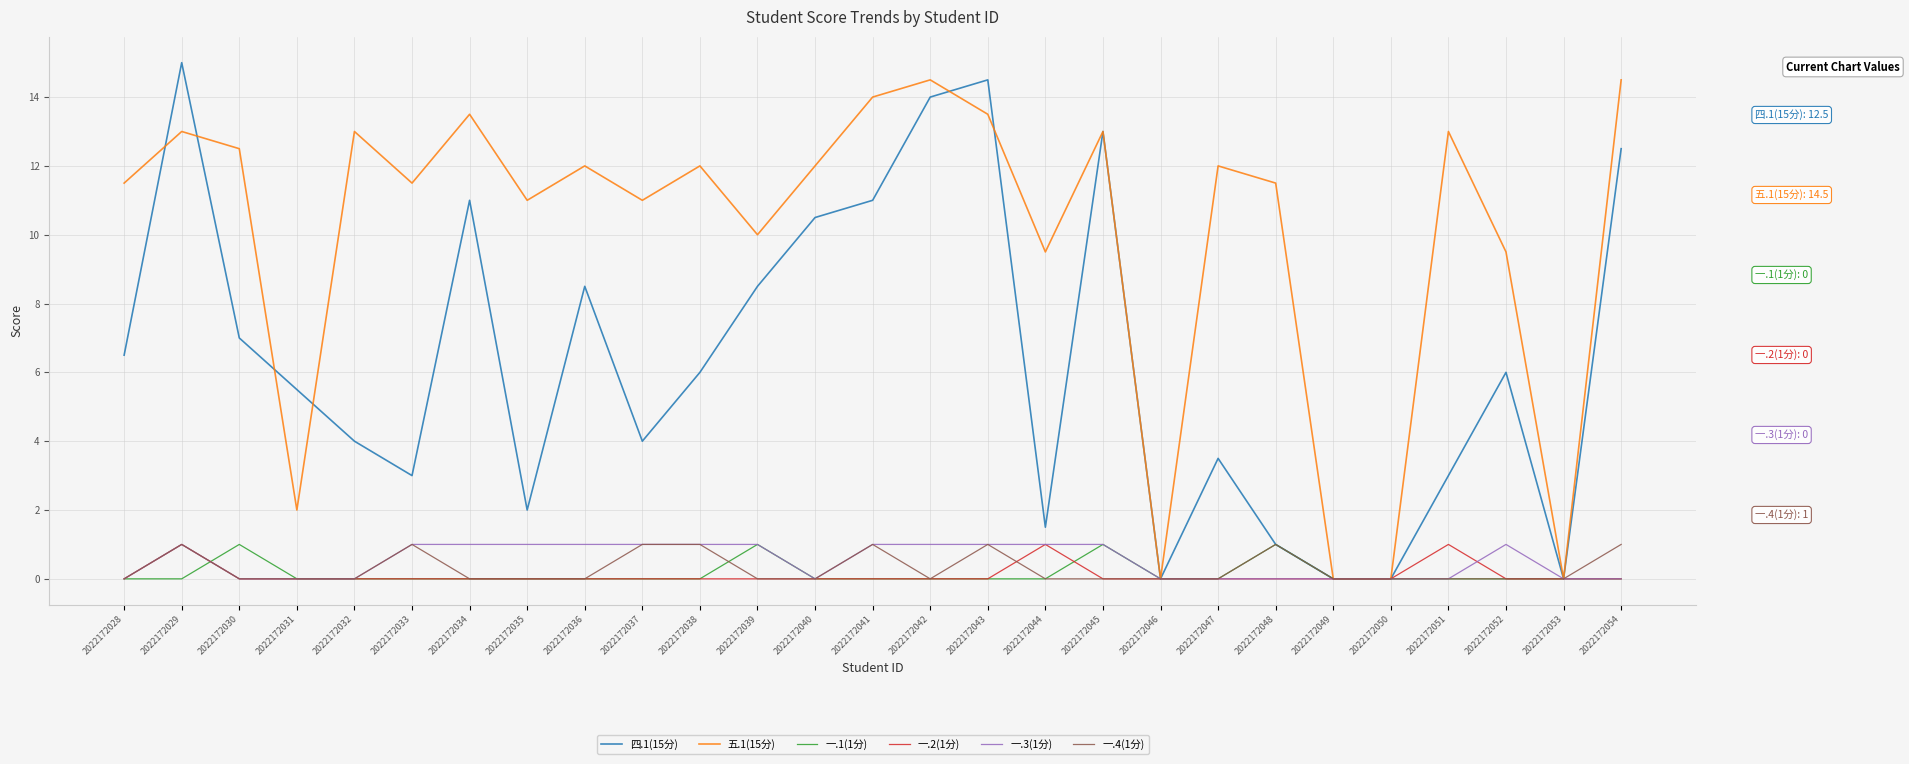

Which series has the largest total across all categories?

五.1(15分)